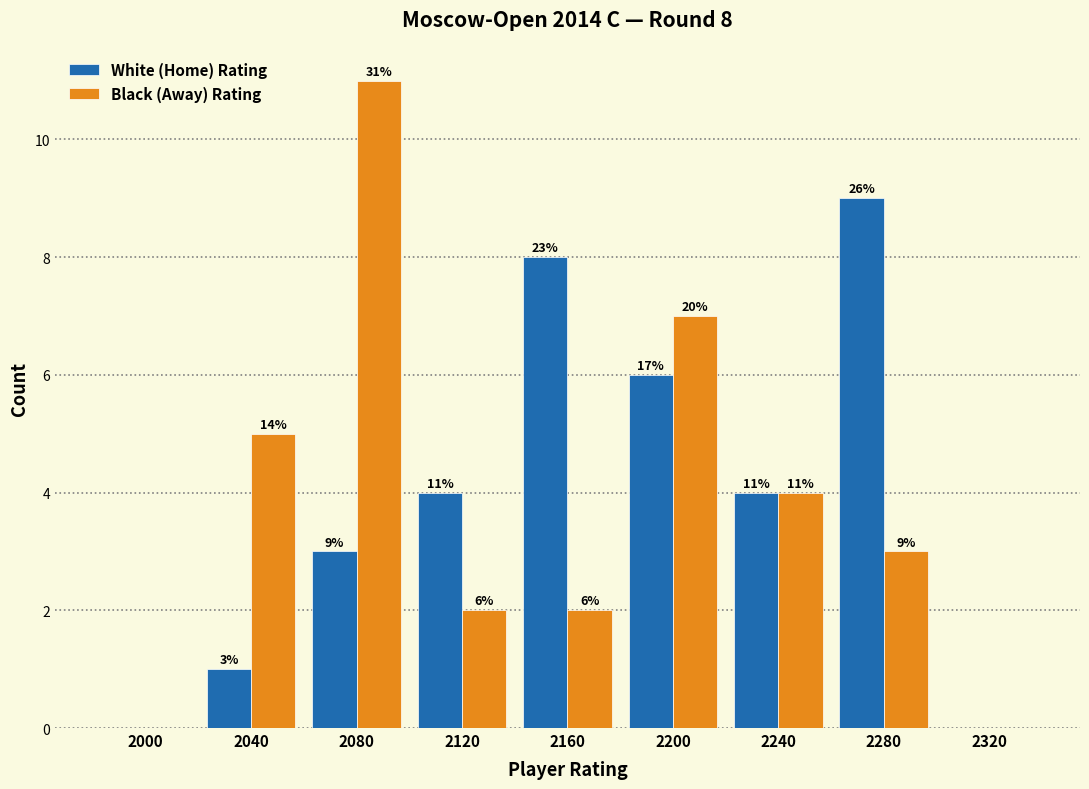

Reading left to right, list all the values displayed in this chart.

White (Home) Rating: 2000=0	2040=1	2080=3	2120=4	2160=8	2200=6	2240=4	2280=9	2320=0
Black (Away) Rating: 2000=0	2040=5	2080=11	2120=2	2160=2	2200=7	2240=4	2280=3	2320=0